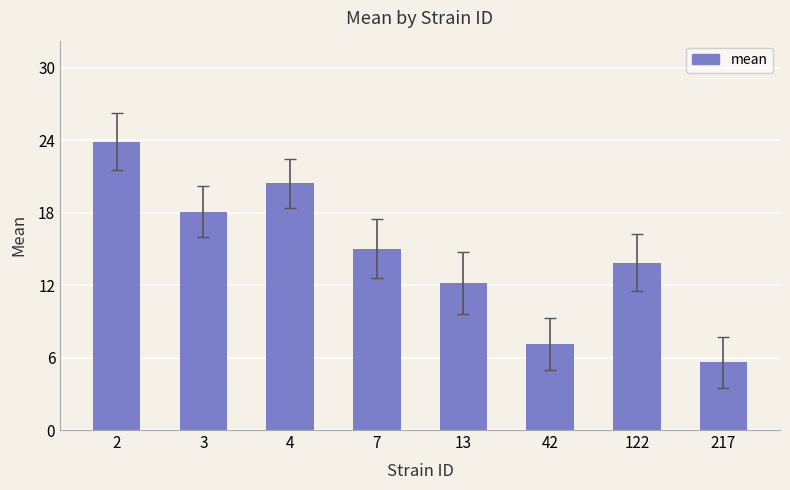

Rank the categories by value from lowest to highest.

217, 42, 13, 122, 7, 3, 4, 2